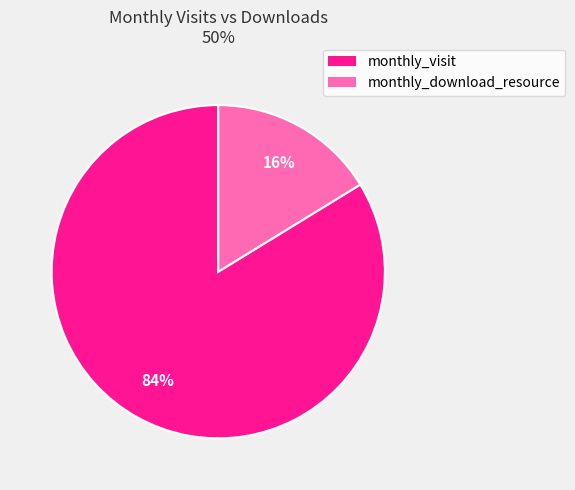

Is there a majority slice in this chart?

Yes